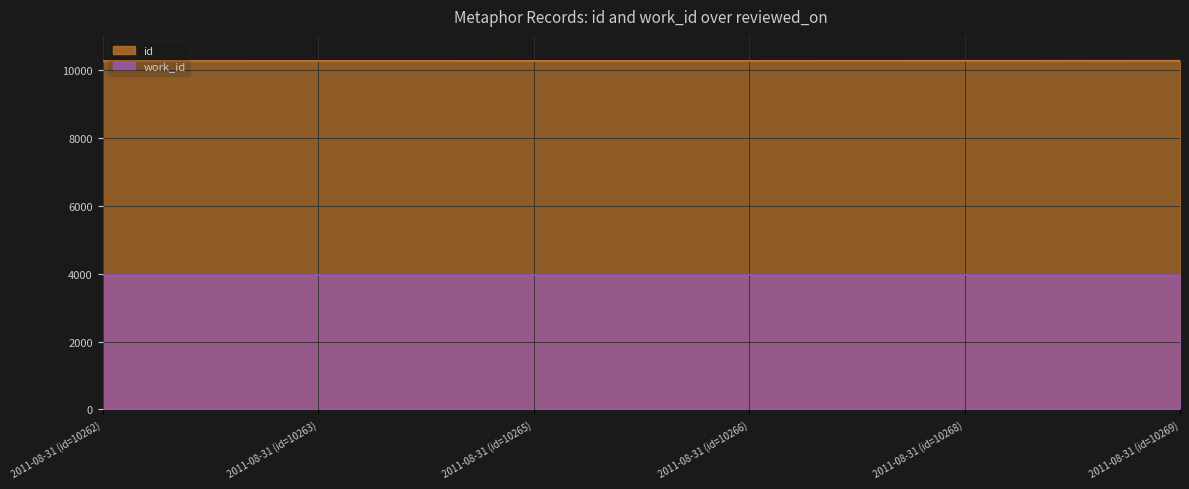

What is the maximum value shown in the chart?

10269